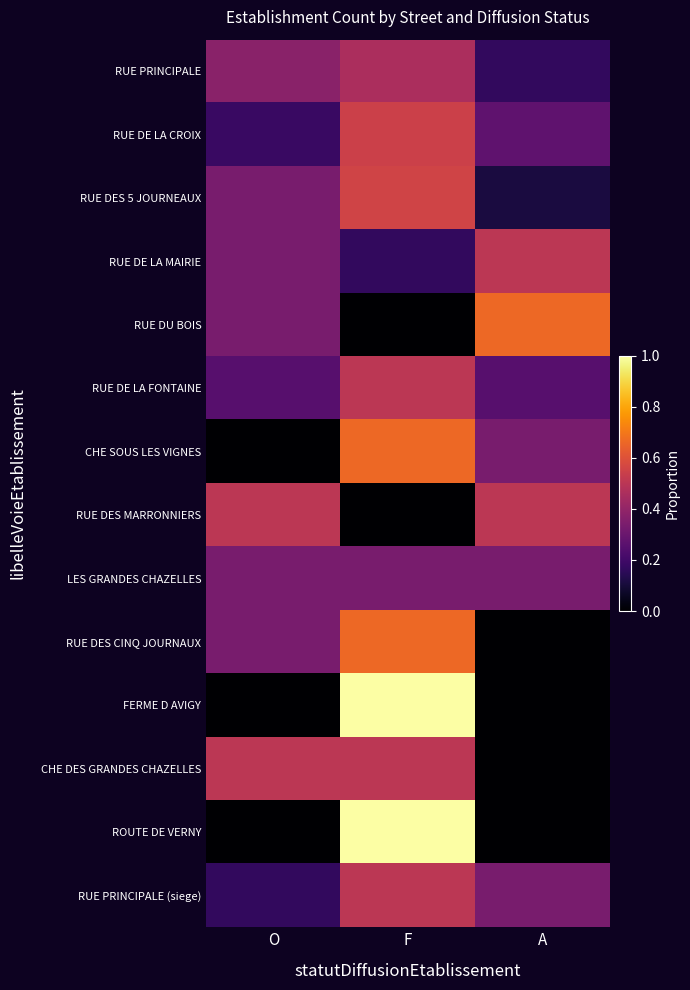

How many data points does each series have?

3